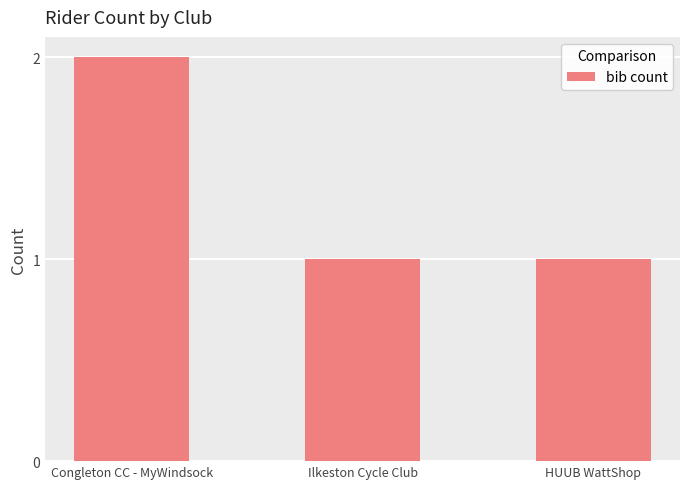

What position from the right is Congleton CC - MyWindsock?

3